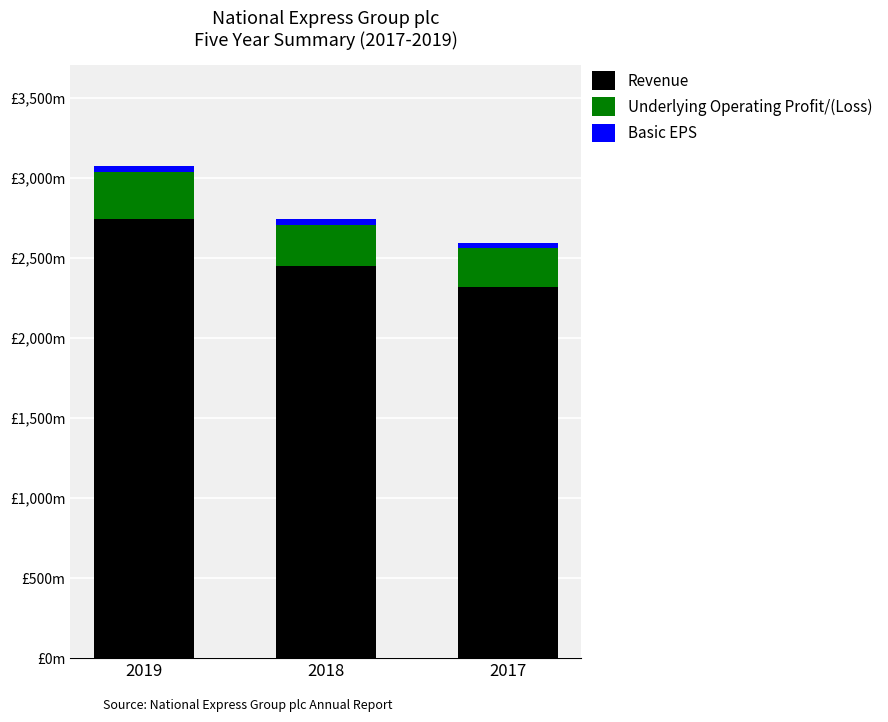

Does the chart contain any negative values?

No